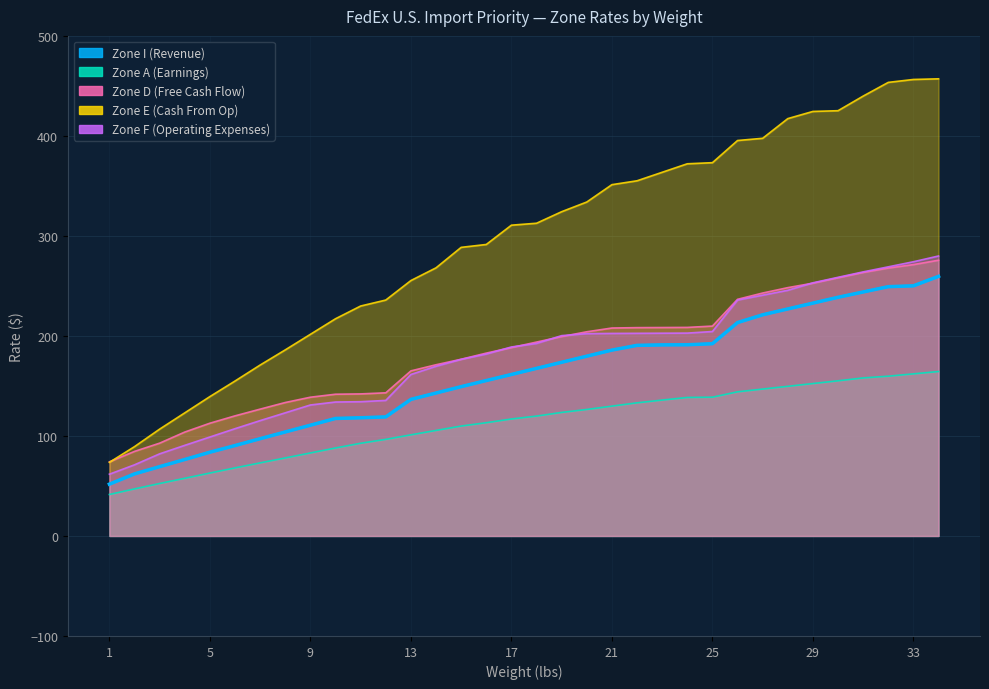

What is the minimum value shown in the chart?

41.5